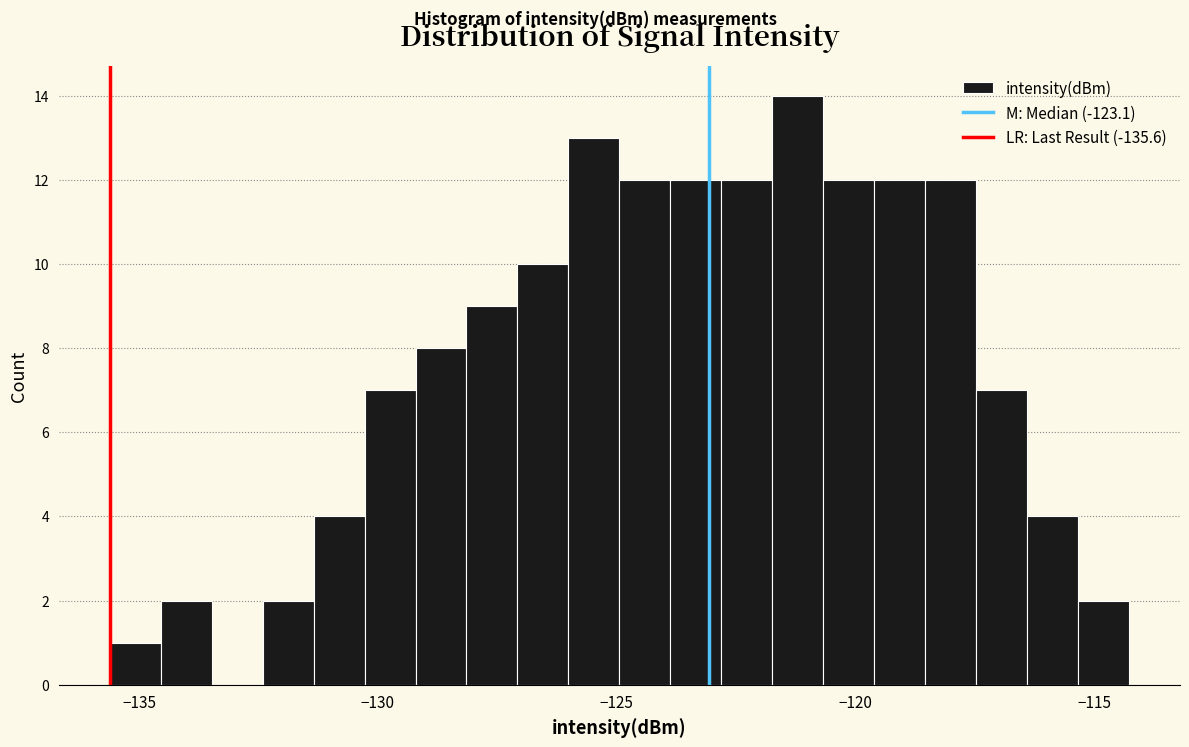

Around what value on the x-axis is the tallest bar? Give the approximate position of its centre, as read against the axis.

-121.0